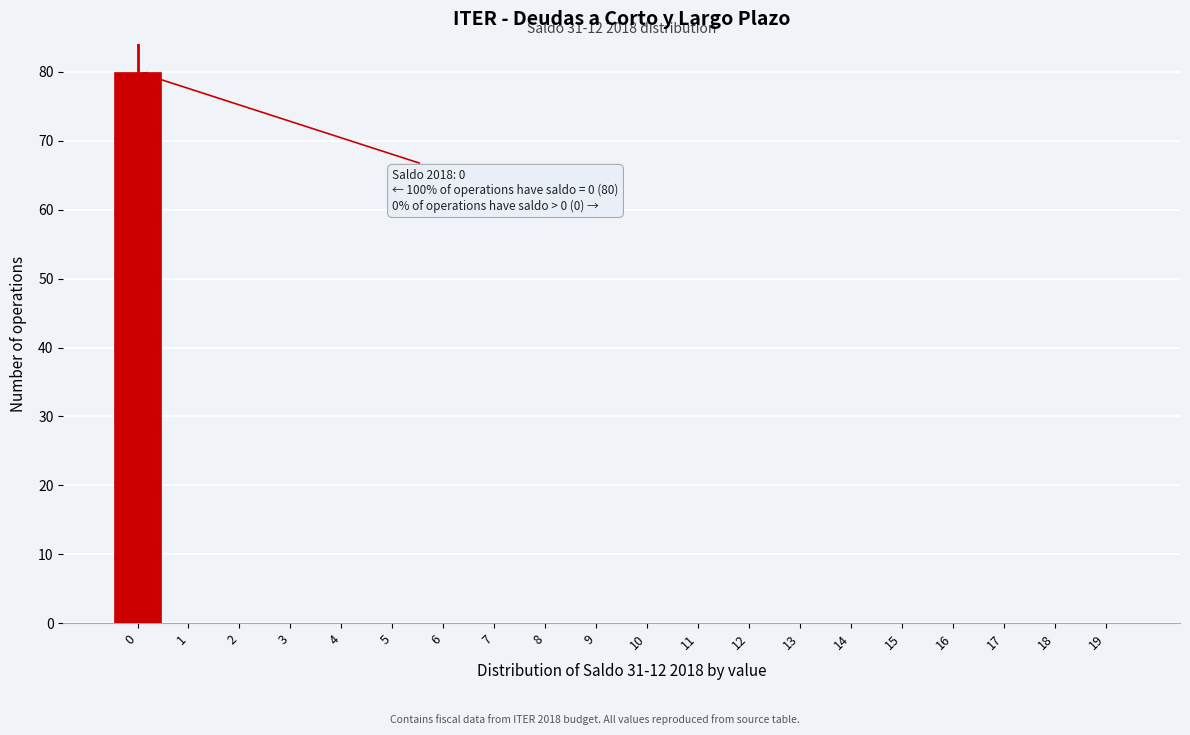

Over which range of the x-axis is the bar tallest?

-0.5 to 0.5